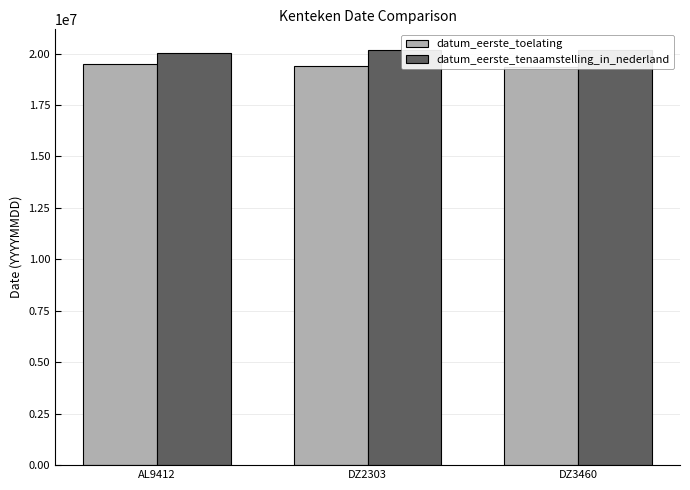

Reading left to right, list all the values displayed in this chart.

datum_eerste_toelating: AL9412=19510630	DZ2303=19380824	DZ3460=19370626
datum_eerste_tenaamstelling_in_nederland: AL9412=20050624	DZ2303=20161013	DZ3460=20170530